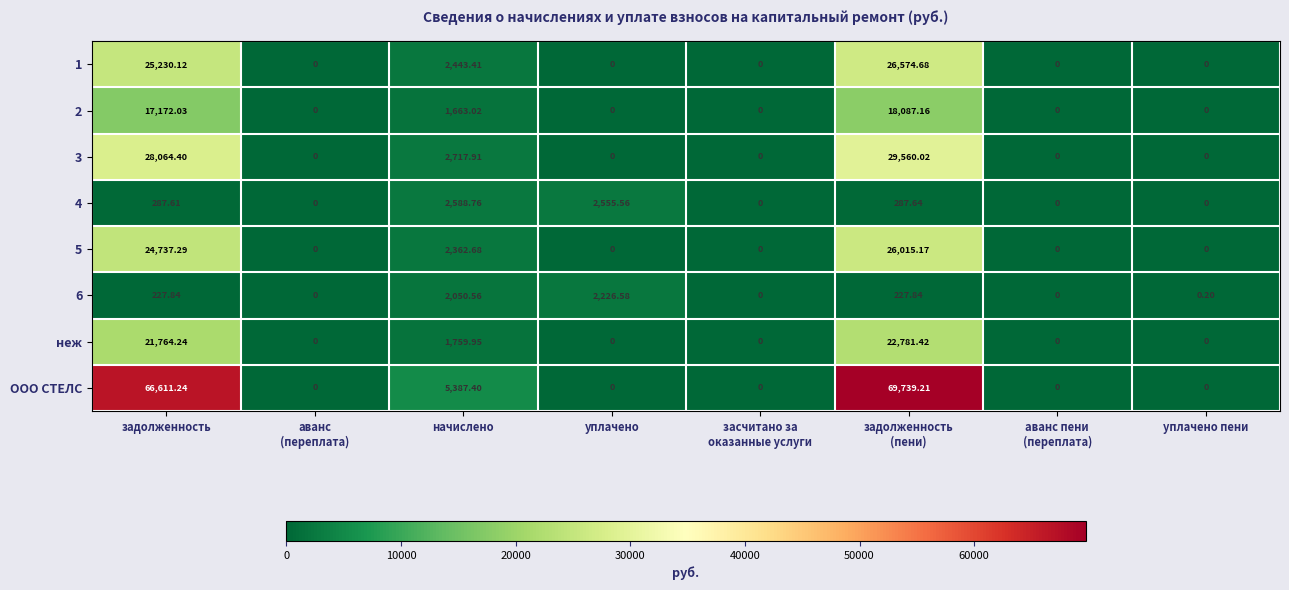

Is the value of 1 at начислено greater than the value of 4 at начислено?

No